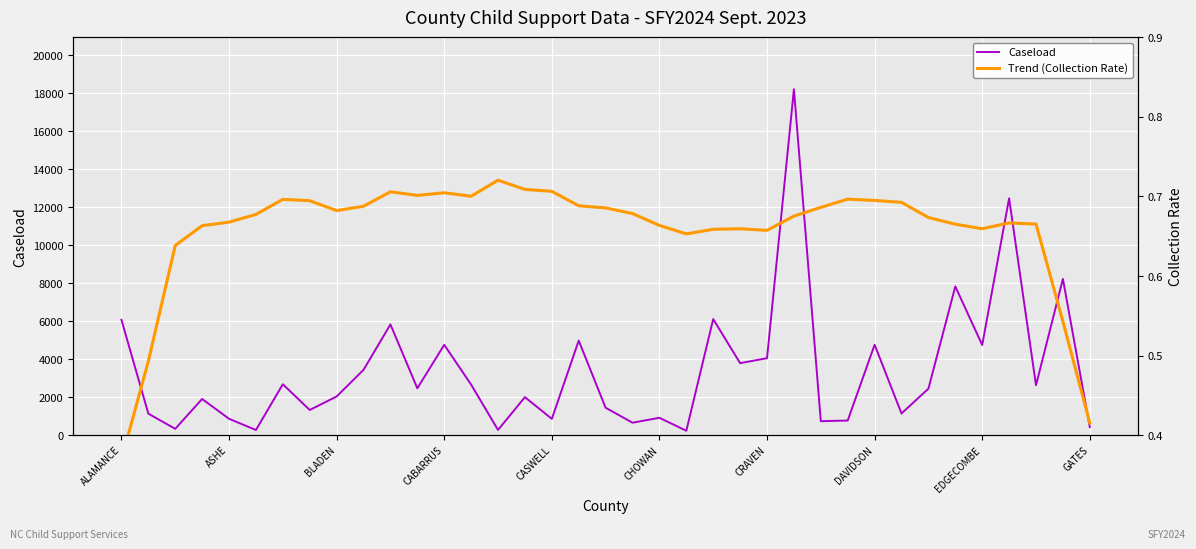

What is the maximum value for Caseload?

18214